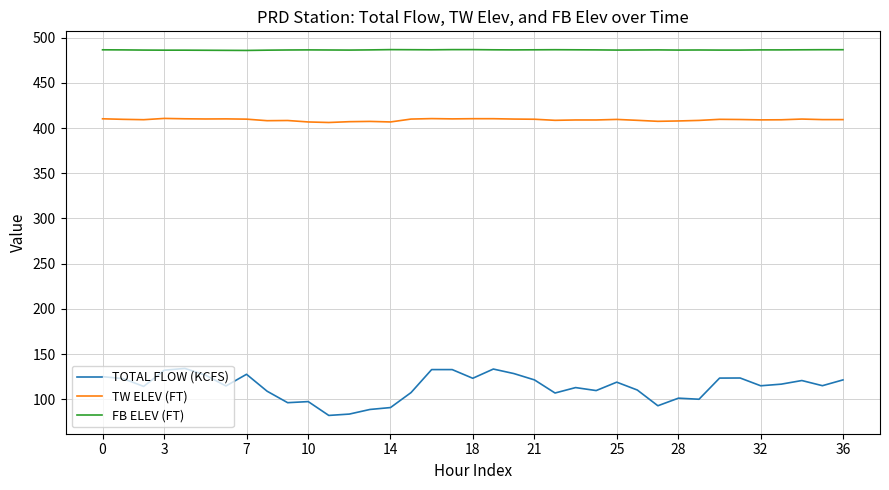

Which series has the largest range (max minus min)?

TOTAL FLOW (KCFS)